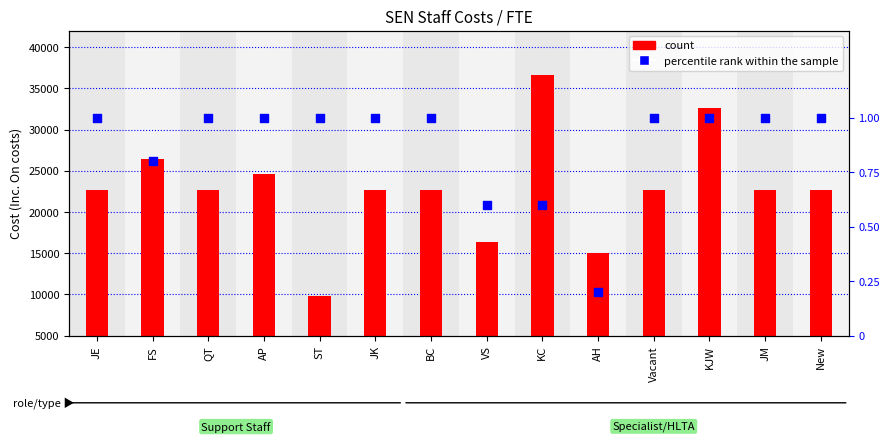

Which series has the largest Y range (max minus min)?

count